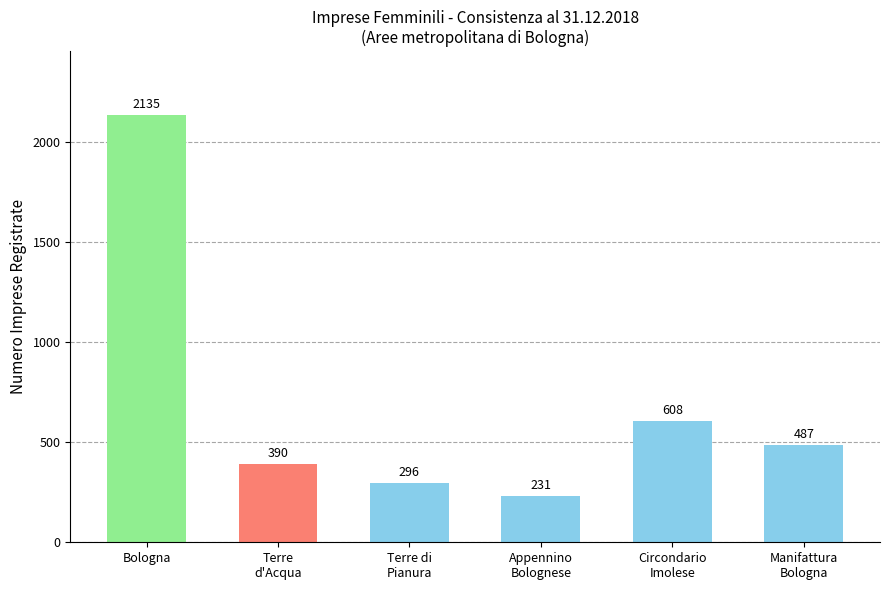

Does the chart contain any negative values?

No